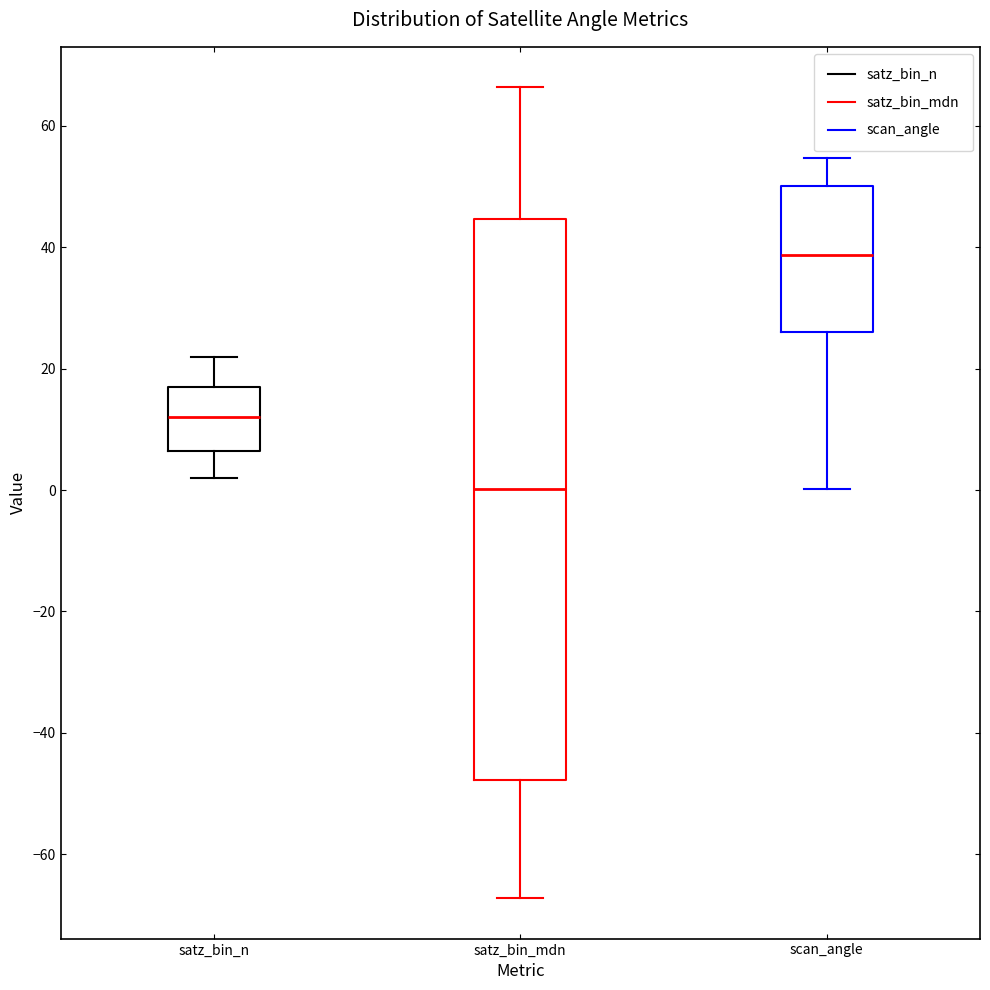

Reading left to right, transcribe this box plot: for each box, give where its median line is, the range the box spans, and where its two whiskers end, as read against the y-axis. The values are not printed on the chart, so give them approximately, as read against the axis.

satz_bin_n: median 12, box 6 to 18, whiskers 2 to 22
satz_bin_mdn: median 0, box -48 to 44, whiskers -68 to 66
scan_angle: median 38, box 26 to 50, whiskers 0 to 54